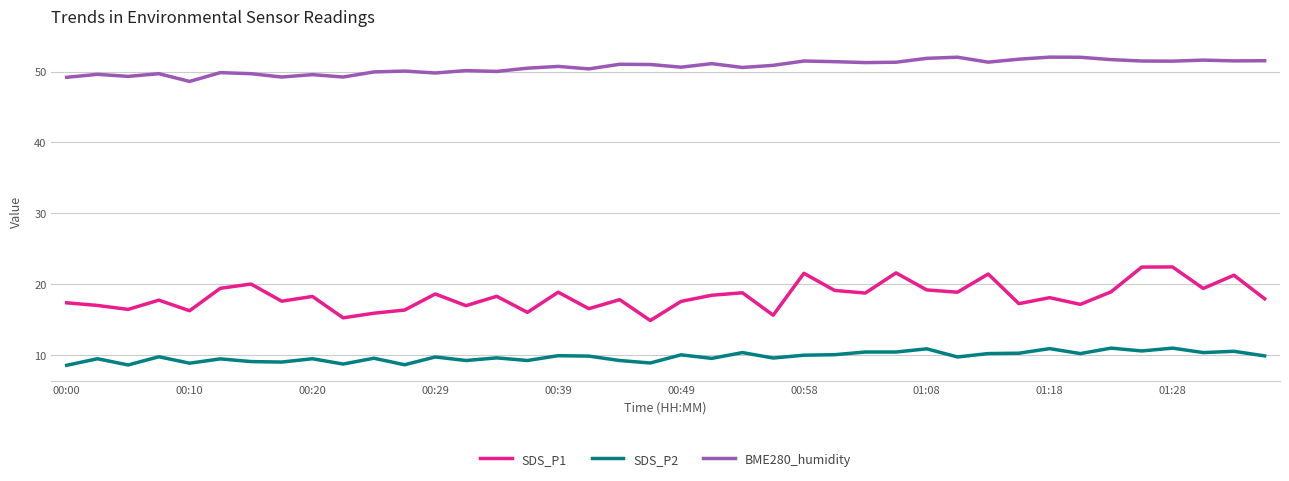

What is the difference between the maximum and minimum values in the SDS_P1 series?

7.6